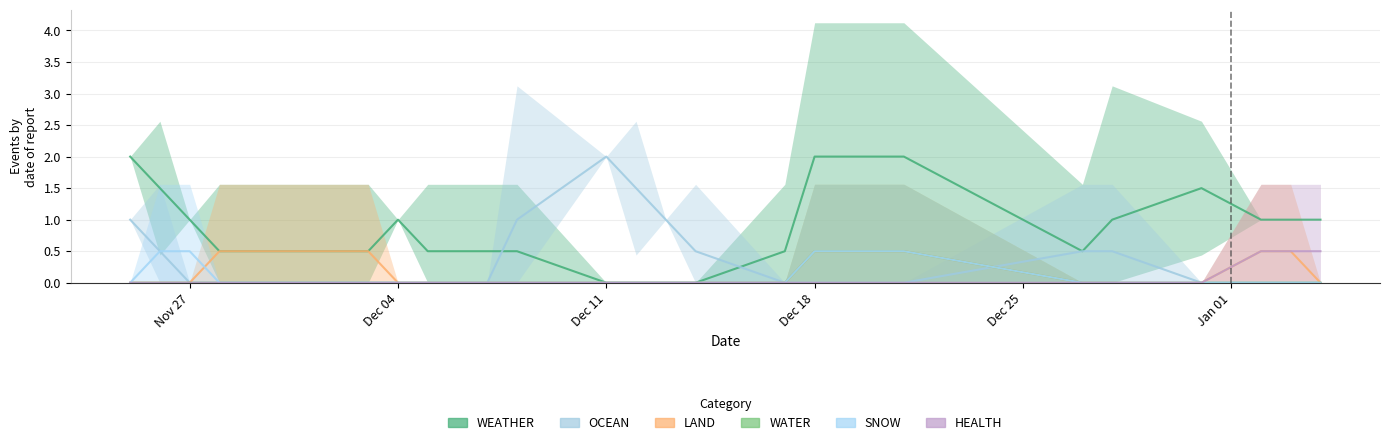

Reading left to right, extract all data points from this chart.

WEATHER: 2.0	1.5	1.0	0.5	0.5	0.5	0.5	1.0	0.5	0.5	0.5	0.0	0.0	0.0	0.0	0.5	2.0	2.0	0.5	1.0	1.5	1.0	1.0	1.0
OCEAN: 1.0	0.5	0.0	0.0	0.0	0.0	0.0	0.0	0.0	0.0	1.0	2.0	1.5	1.0	0.5	0.0	0.0	0.0	0.5	0.5	0.0	0.0	0.0	0.0
LAND: 0.0	0.0	0.0	0.5	0.5	0.5	0.5	0.0	0.0	0.0	0.0	0.0	0.0	0.0	0.0	0.0	0.5	0.5	0.0	0.0	0.0	0.5	0.5	0.0
WATER: 0.0	0.0	0.0	0.0	0.0	0.0	0.0	0.0	0.0	0.0	0.0	0.0	0.0	0.0	0.0	0.0	0.5	0.5	0.0	0.0	0.0	0.0	0.0	0.0
SNOW: 0.0	0.5	0.5	0.0	0.0	0.0	0.0	0.0	0.0	0.0	0.0	0.0	0.0	0.0	0.0	0.0	0.5	0.5	0.0	0.0	0.0	0.0	0.0	0.0
HEALTH: 0.0	0.0	0.0	0.0	0.0	0.0	0.0	0.0	0.0	0.0	0.0	0.0	0.0	0.0	0.0	0.0	0.0	0.0	0.0	0.0	0.0	0.5	0.5	0.5